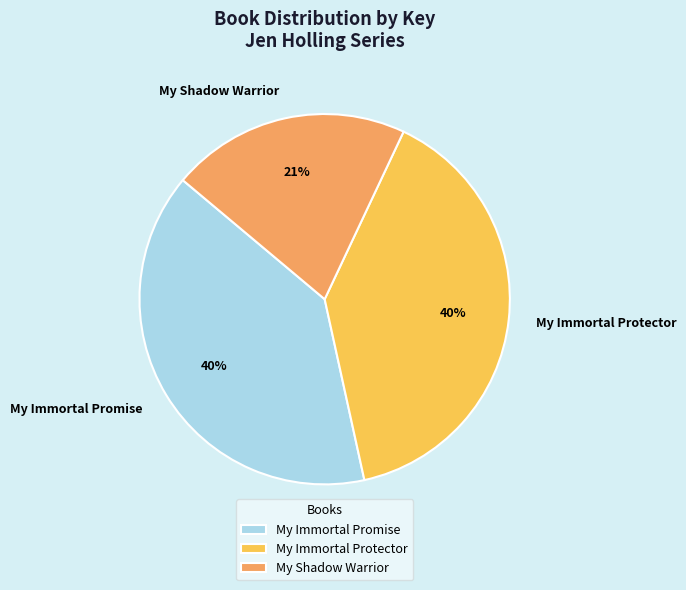

The My Shadow Warrior slice represents 21% of the pie. True or false?

True